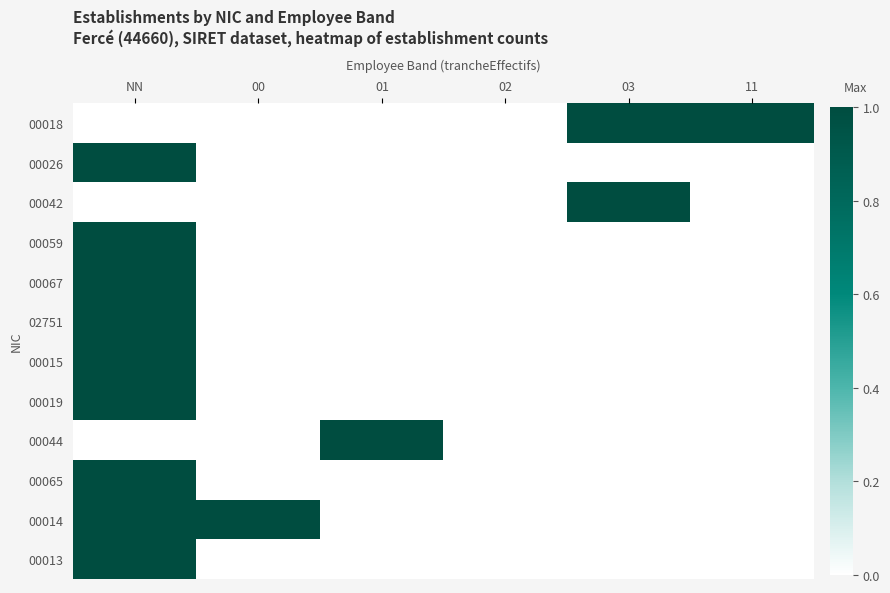

Which has a higher value, 00 or 11?

11